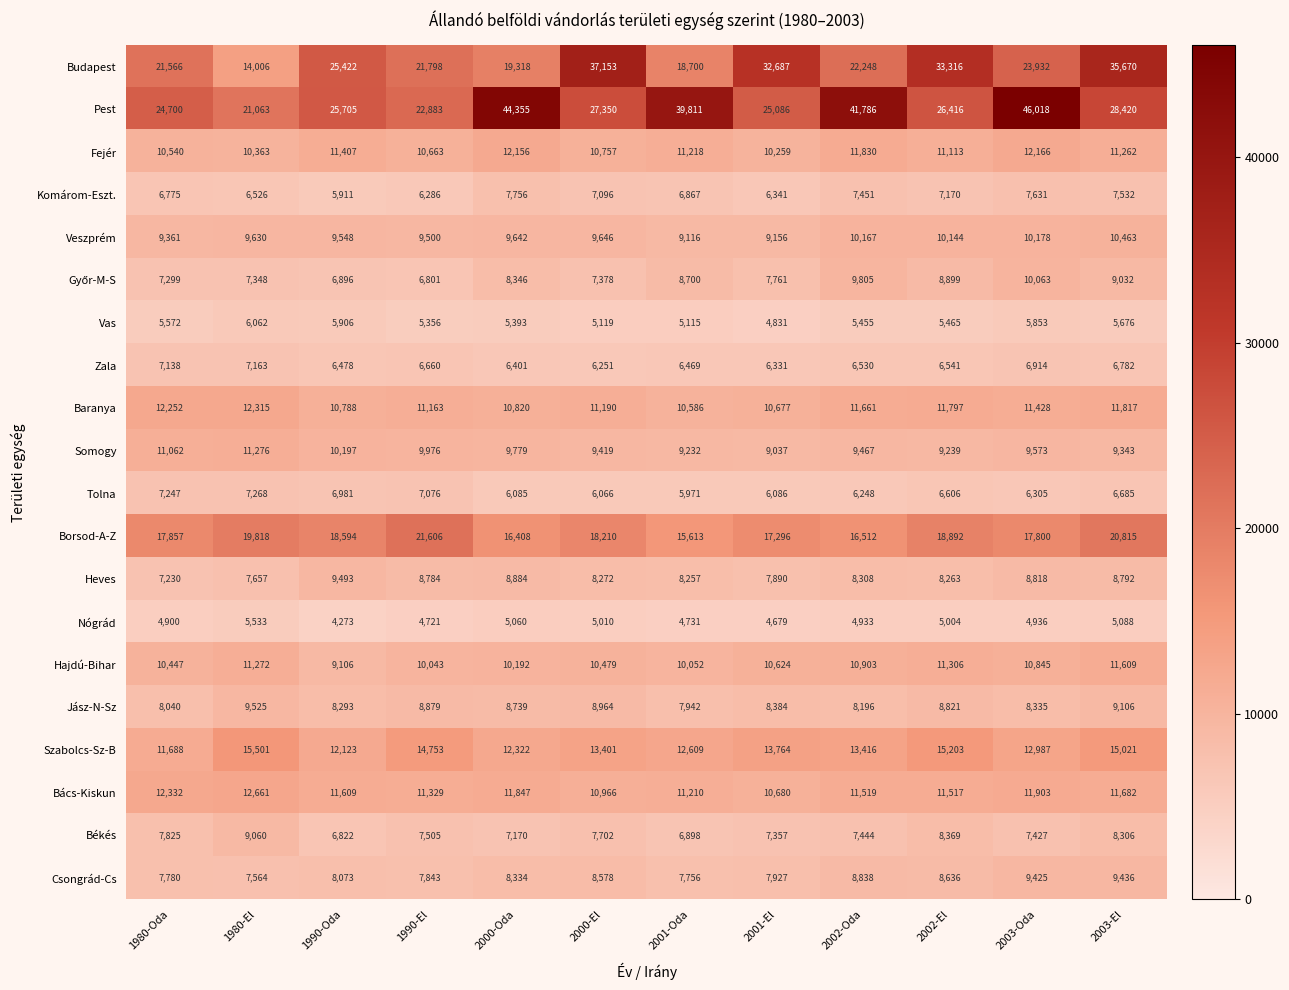

At which category does the chart reach its peak across all series?

2003-Oda